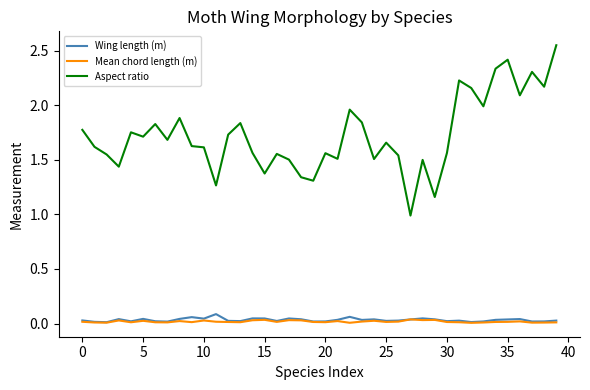

Which series has the largest total across all categories?

Aspect ratio